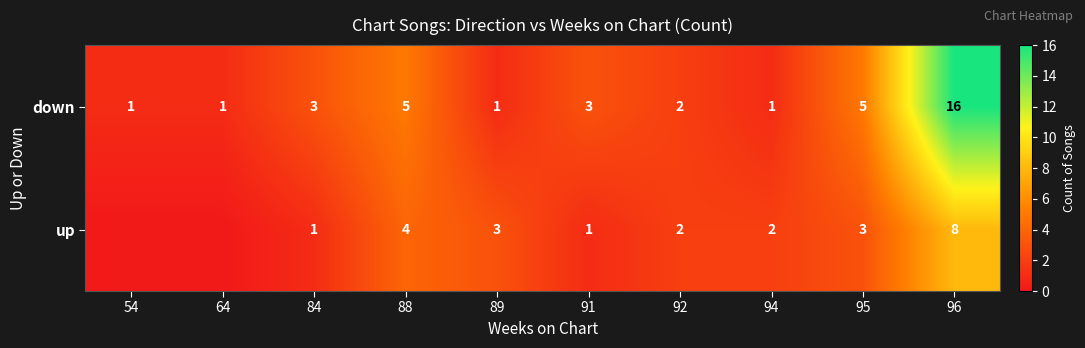

Rank the series at 96 from highest to lowest value.

down, up